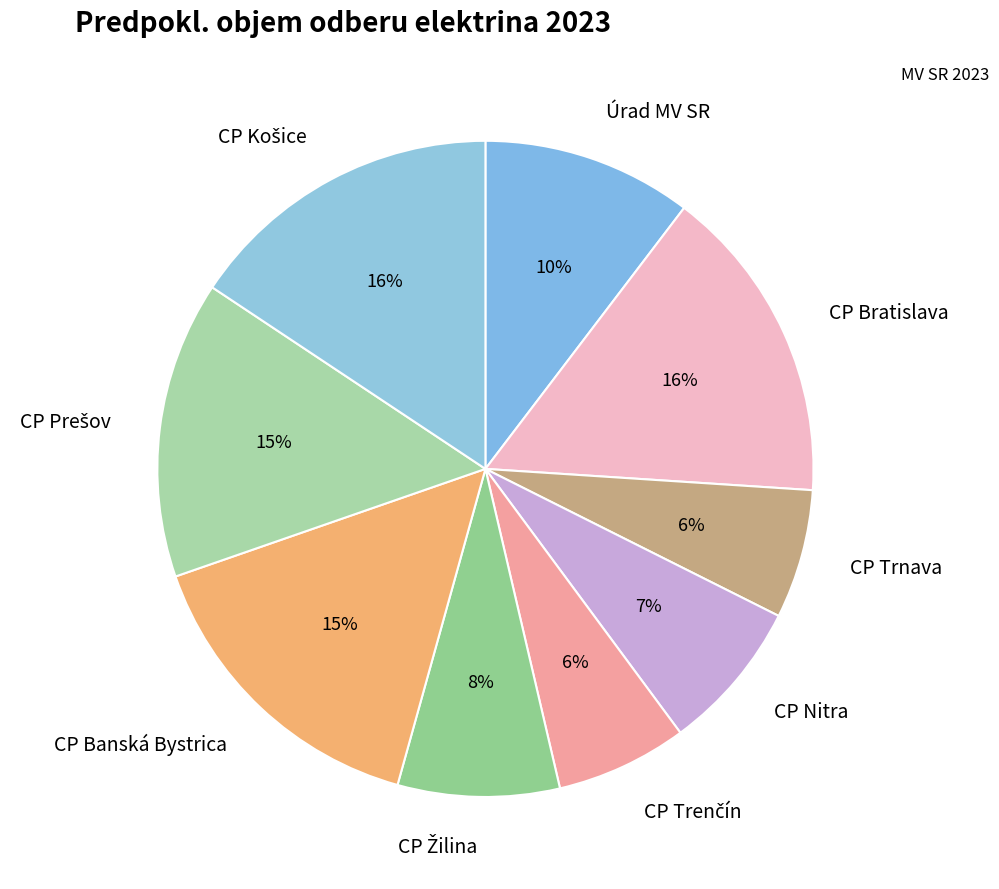

Approximately how many times larger is the value at Úrad MV SR compared to CP Nitra?

1.4